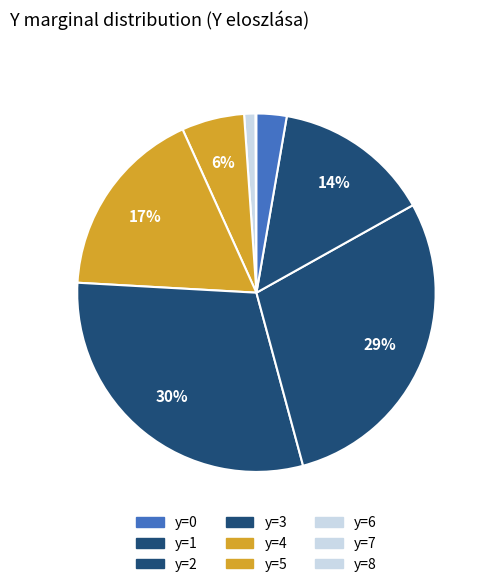

Rank the categories by value from lowest to highest.

y=8, y=7, y=6, y=0, y=5, y=1, y=4, y=2, y=3